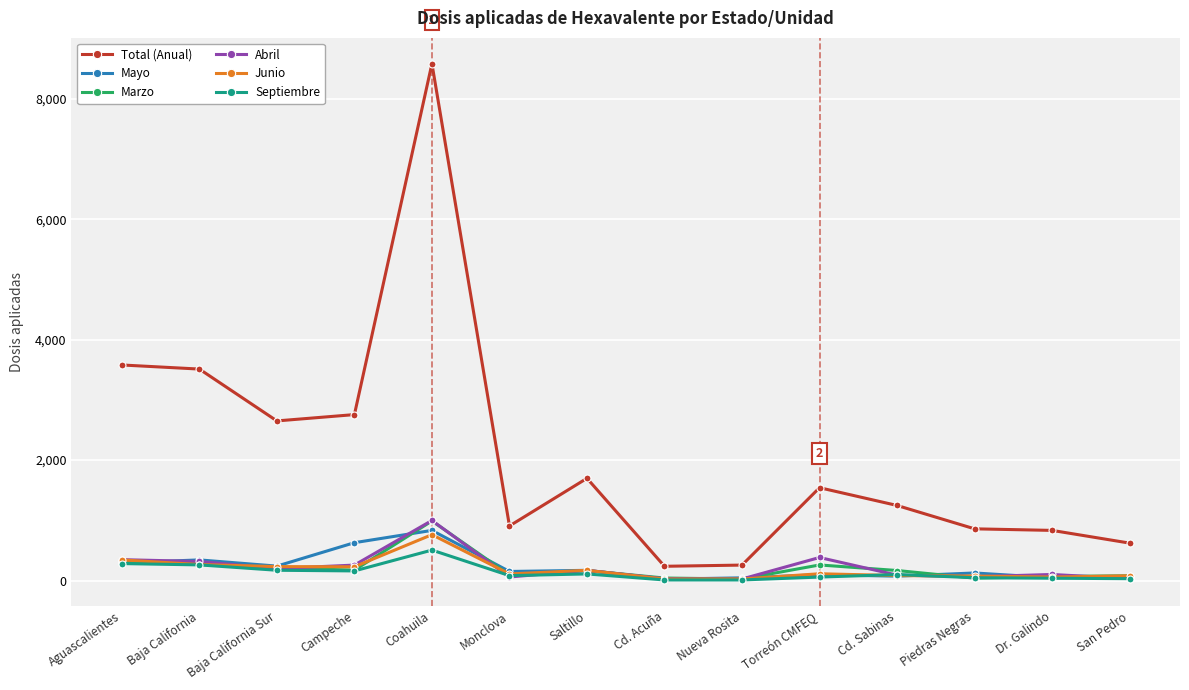

Which label corresponds to the largest value in the chart?

Coahuila